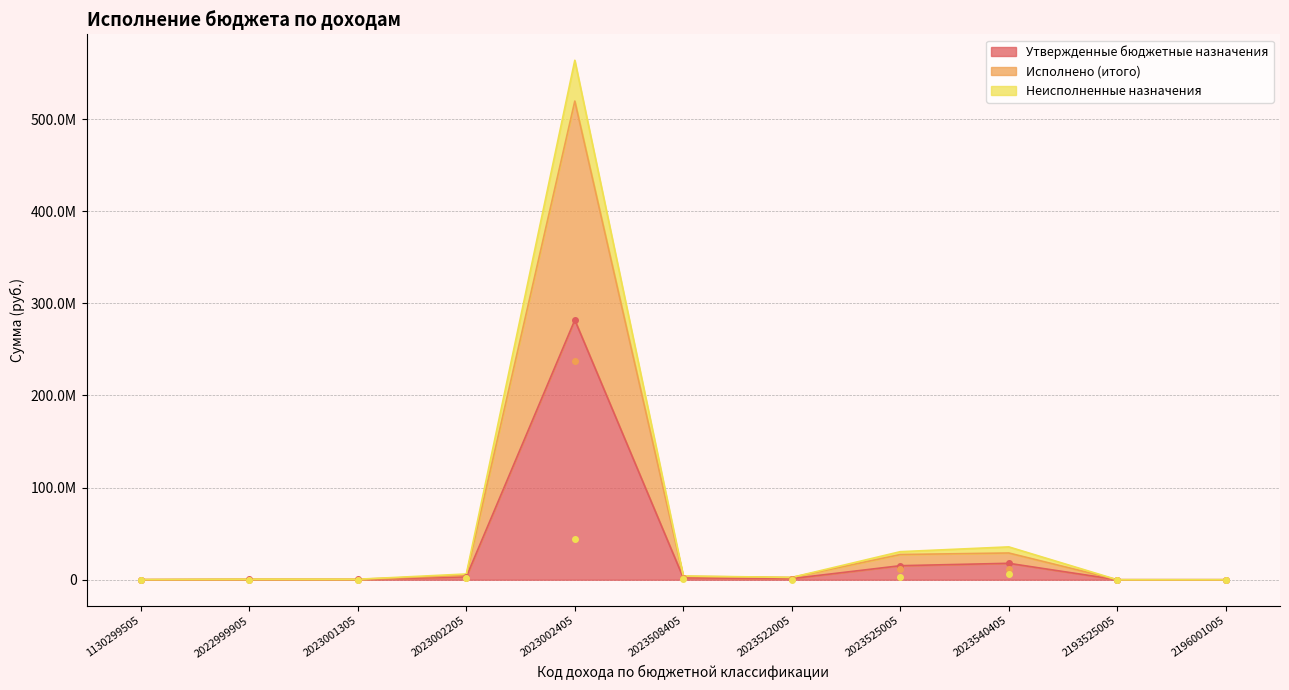

What are all the series names shown in the legend?

Утвержденные бюджетные назначения, Исполнено (итого), Неисполненные назначения